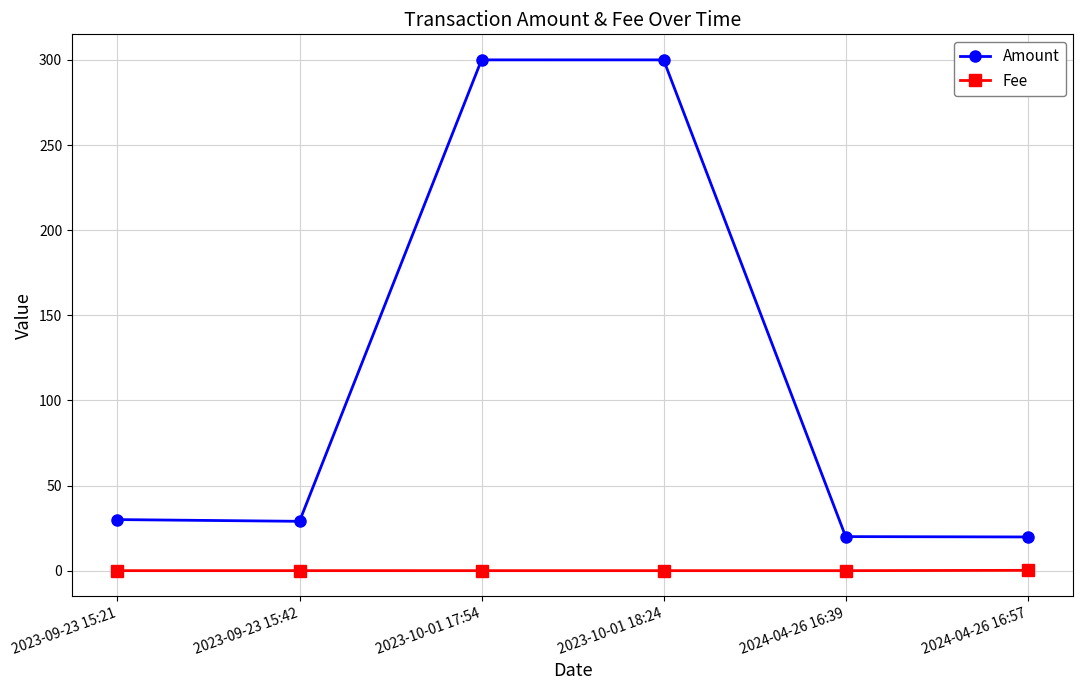

How many data points does each series have?

6